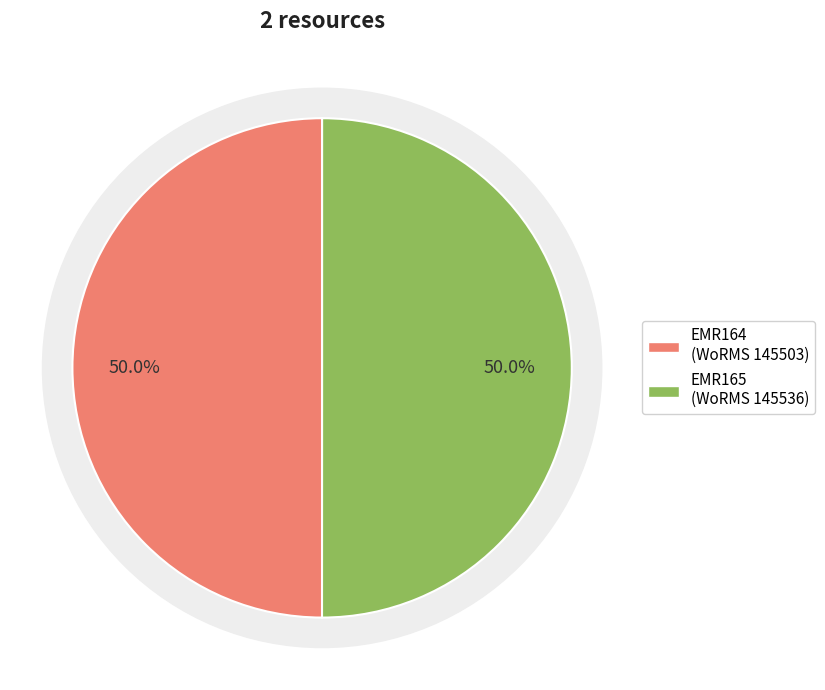

What portion of the pie excludes EMR164?

50.0%